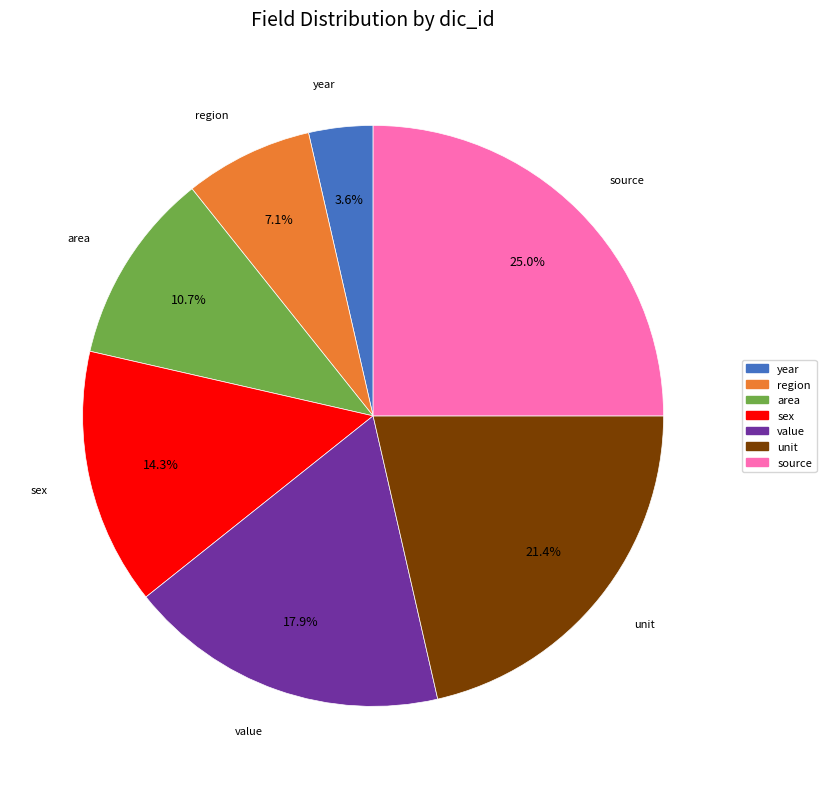

How many segments does this pie chart have?

7